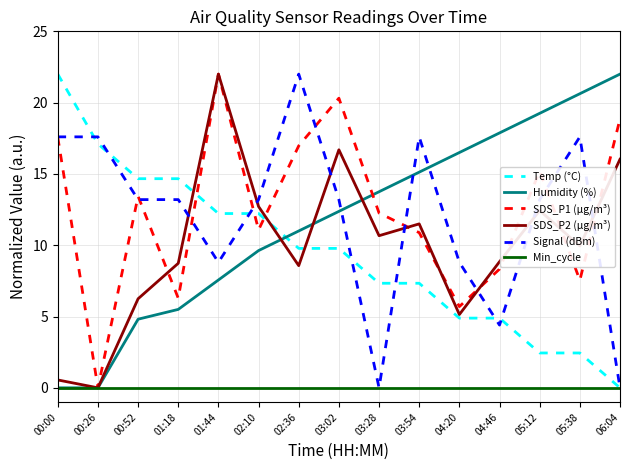

What is the total value across all series at 06:04?

56.9